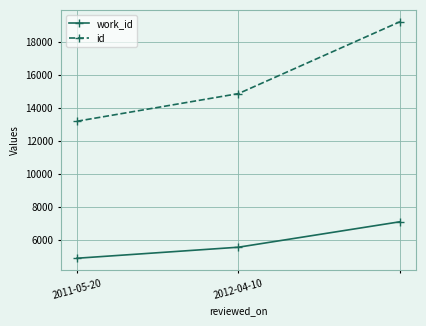

What are all the series names shown in the legend?

work_id, id